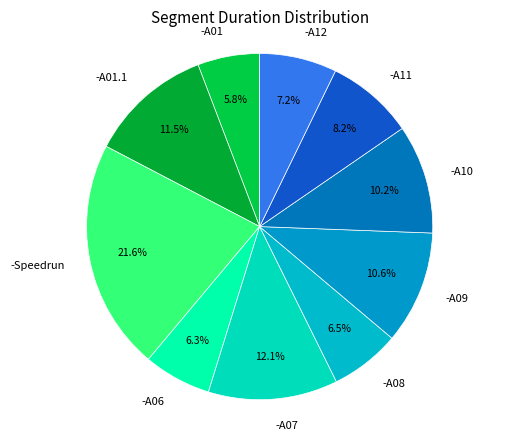

How many segments does this pie chart have?

10